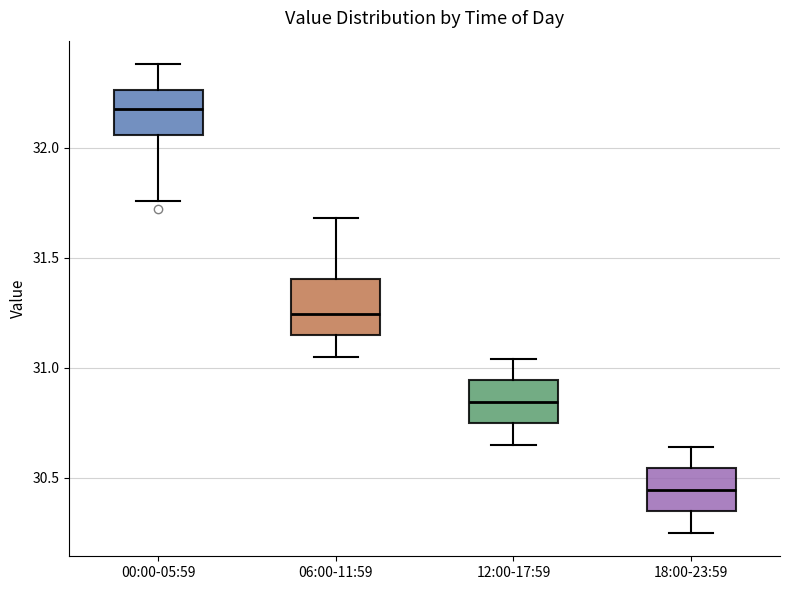

Reading left to right, transcribe this box plot: for each box, give where its median line is, the range the box spans, and where its two whiskers end, as read against the y-axis. The values are not printed on the chart, so give them approximately, as read against the axis.

00:00-05:59: median 32.20, box 32.05 to 32.25, whiskers 31.75 to 32.40
06:00-11:59: median 31.25, box 31.15 to 31.40, whiskers 31.05 to 31.70
12:00-17:59: median 30.85, box 30.75 to 30.95, whiskers 30.65 to 31.05
18:00-23:59: median 30.45, box 30.35 to 30.55, whiskers 30.25 to 30.65